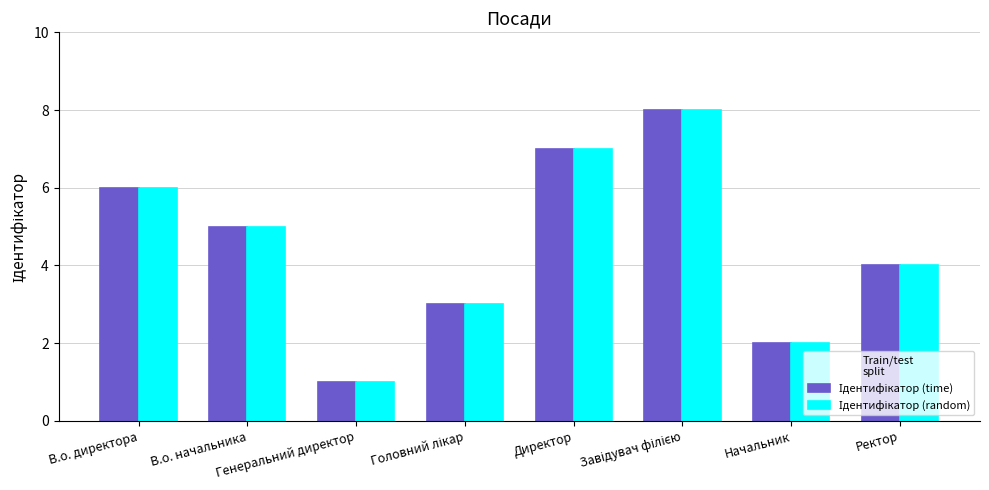

What is the maximum value shown in the chart?

8